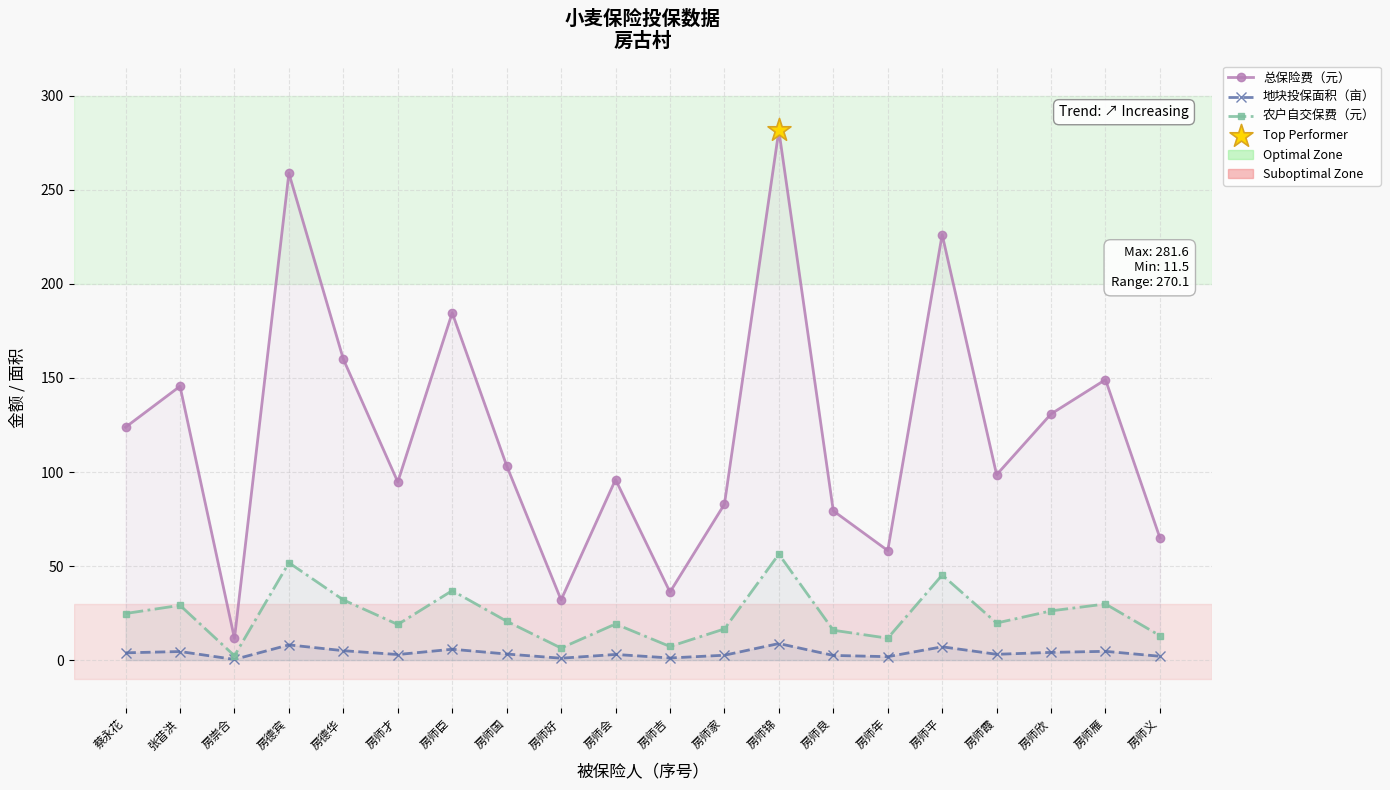

Is the value of 总保险费（元） at 张昔洪 greater than the value of 农户自交保费（元） at 张昔洪?

Yes